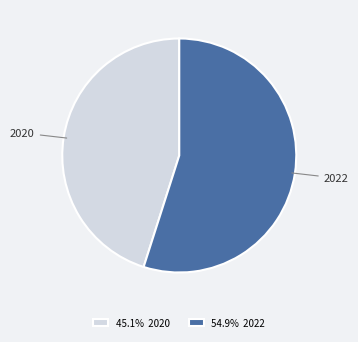

Rank the categories by value from lowest to highest.

2020, 2022